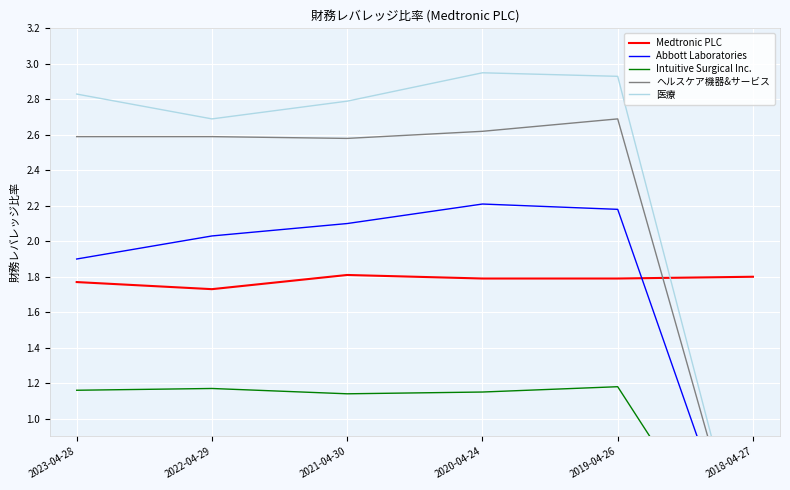

Where is the first local maximum for Medtronic PLC?

2021-04-30